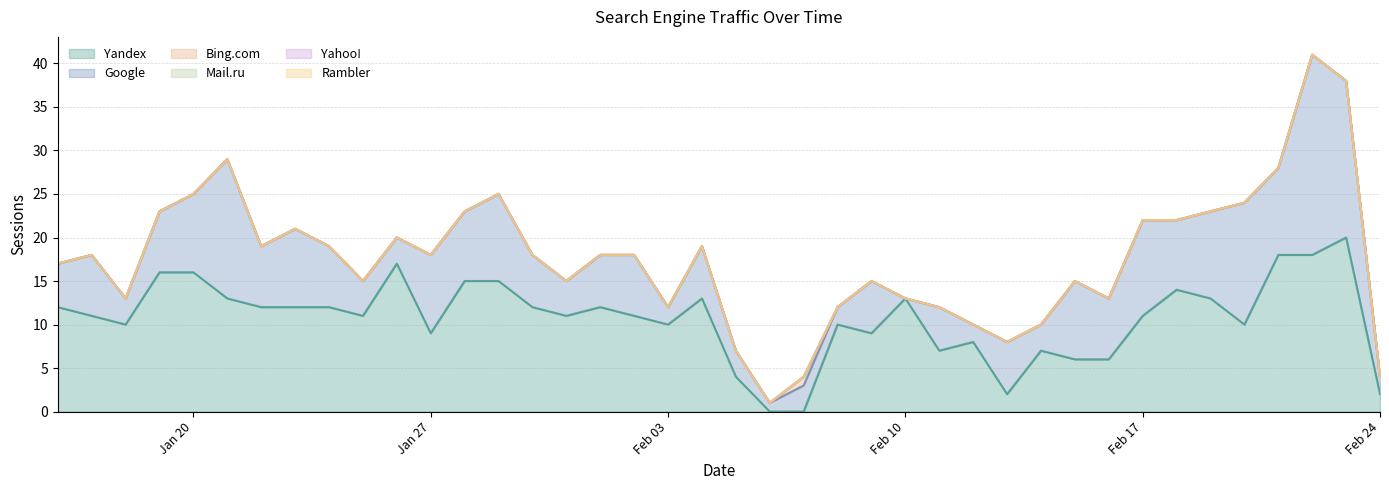

What are all the series names shown in the legend?

Yandex, Google, Bing.com, Mail.ru, Yahoo!, Rambler